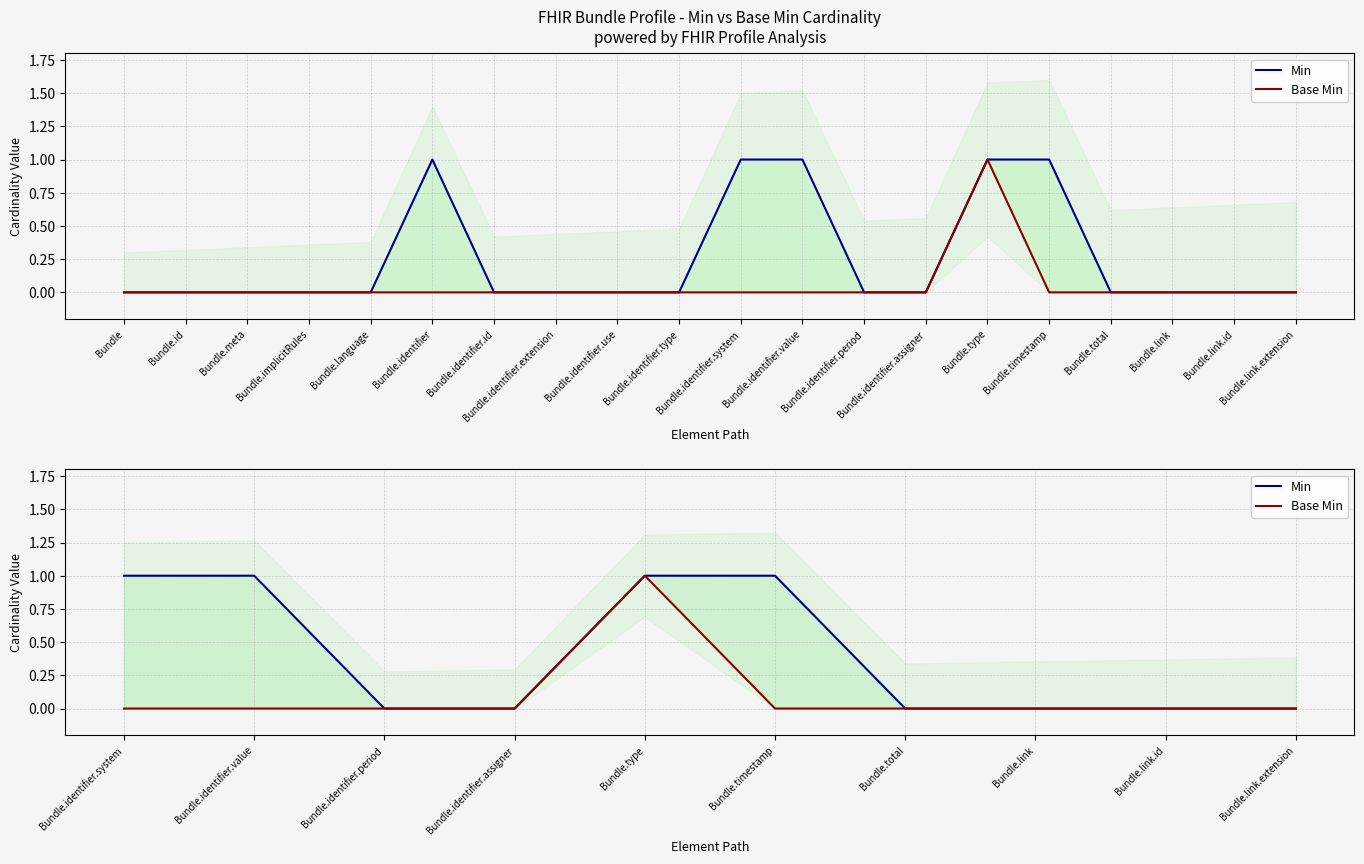

Rank the series by their maximum value, from highest to lowest.

Min, Base Min